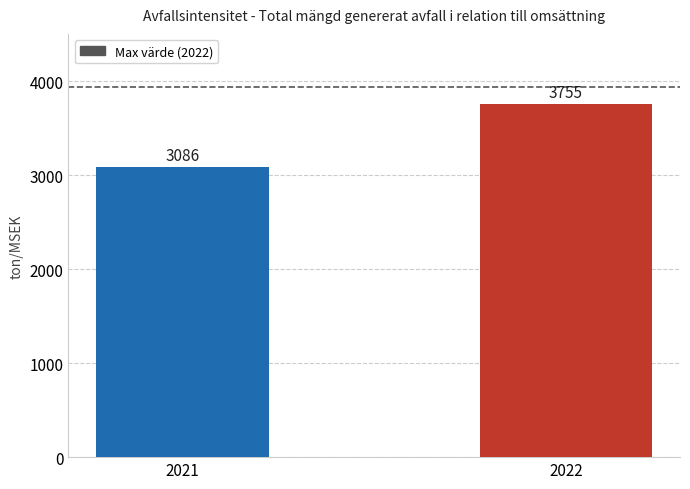

Reading left to right, extract all data points from this chart.

3086	3755